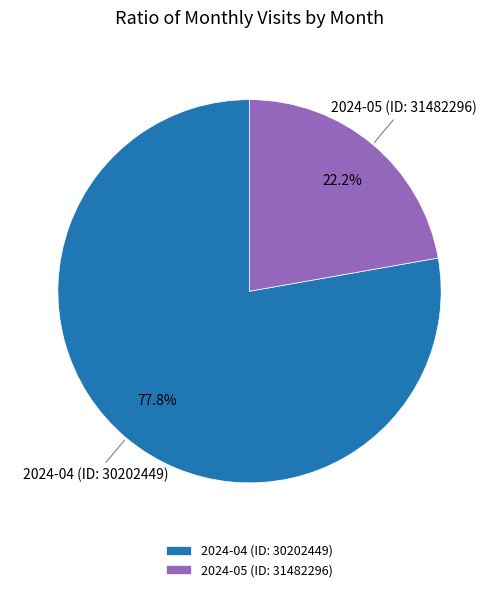

Does 2024-04 (ID: 30202449) account for over 50% of the chart?

Yes